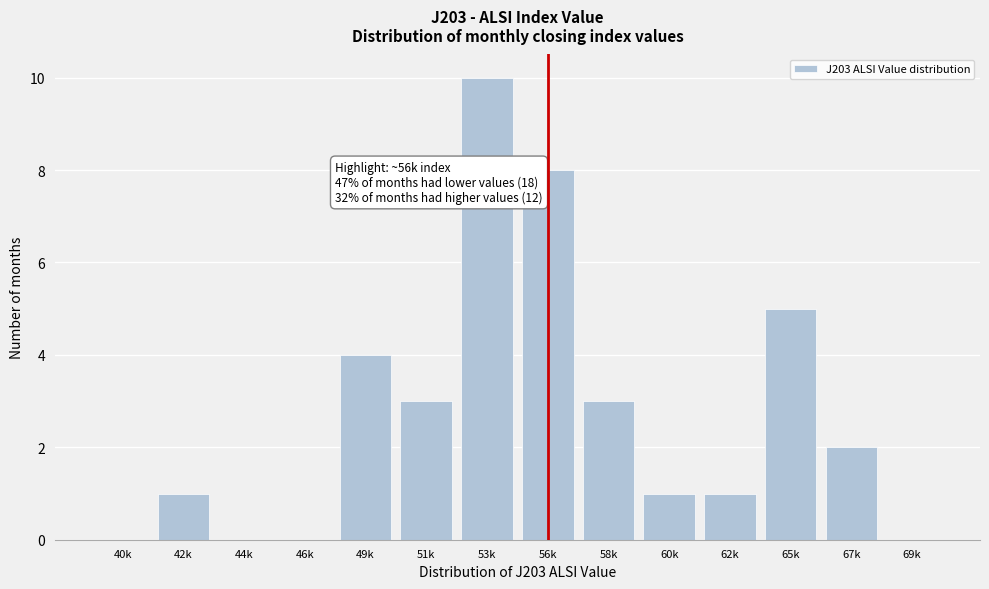

Reading right to left, what are all the values shown in this chart?

69k=0	67k=2	65k=5	62k=1	60k=1	58k=3	56k=8	53k=10	51k=3	49k=4	46k=0	44k=0	42k=1	40k=0